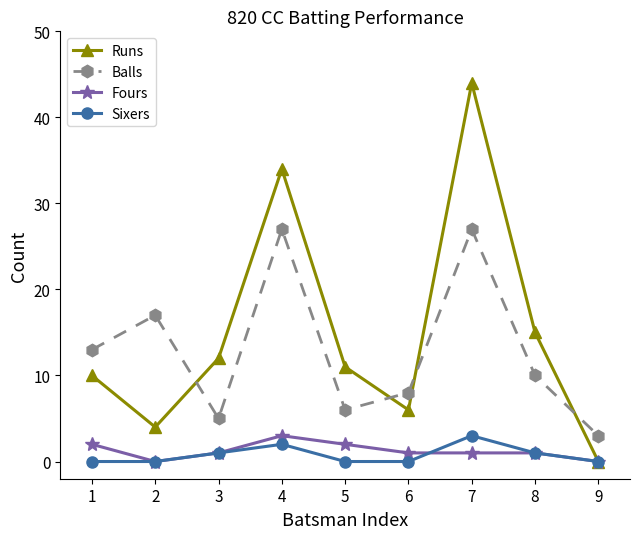

What is the spread (max minus min) of values at 7?

43